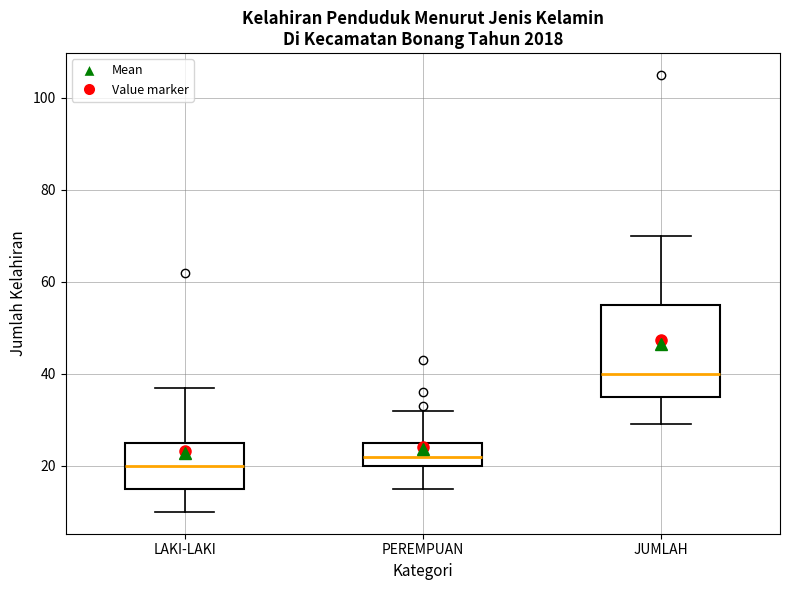

Which box is the tallest, from its lower edge to its upper edge?

JUMLAH